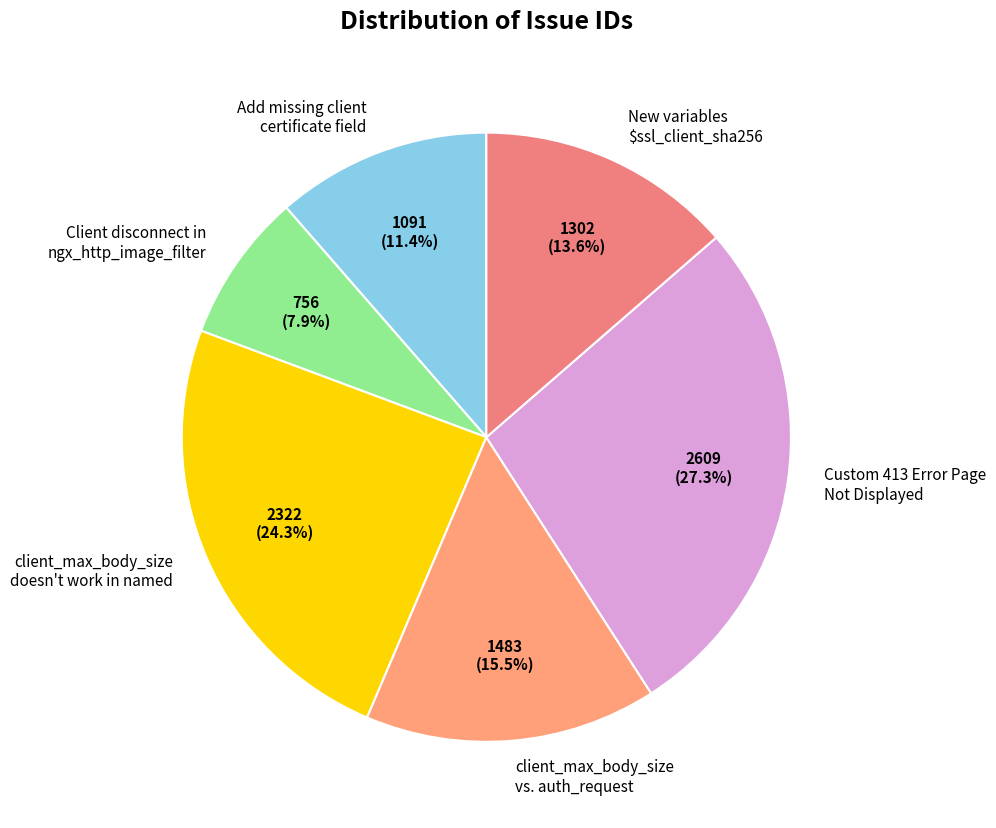

Rank the categories by value from lowest to highest.

Client disconnect in ngx_http_image_filter, Add missing client certificate field, New variables $ssl_client_sha256, client_max_body_size vs. auth_request, client_max_body_size doesn't work in named, Custom 413 Error Page Not Displayed